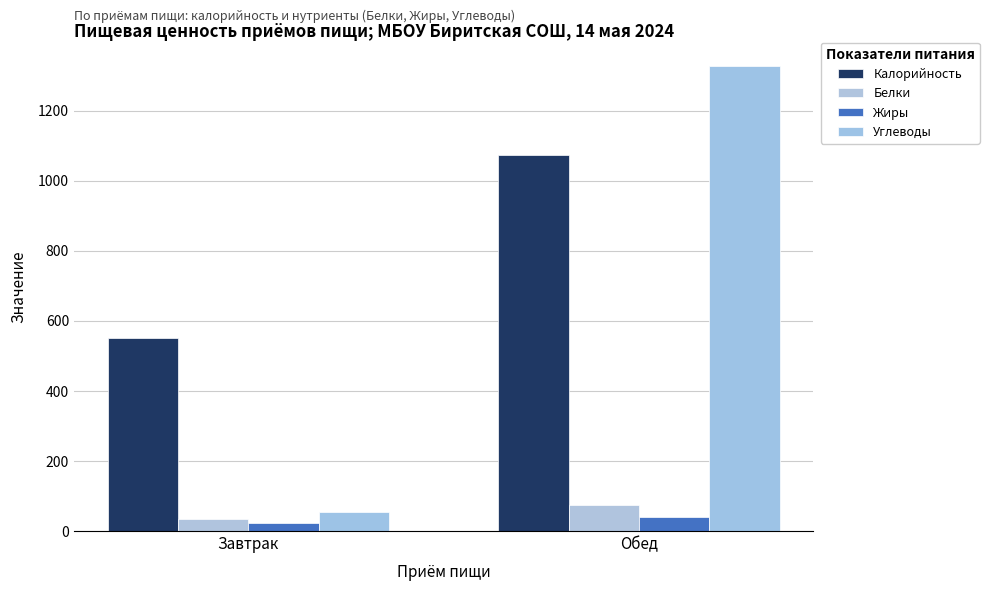

What is the label of the 1st bar from the left?

Завтрак